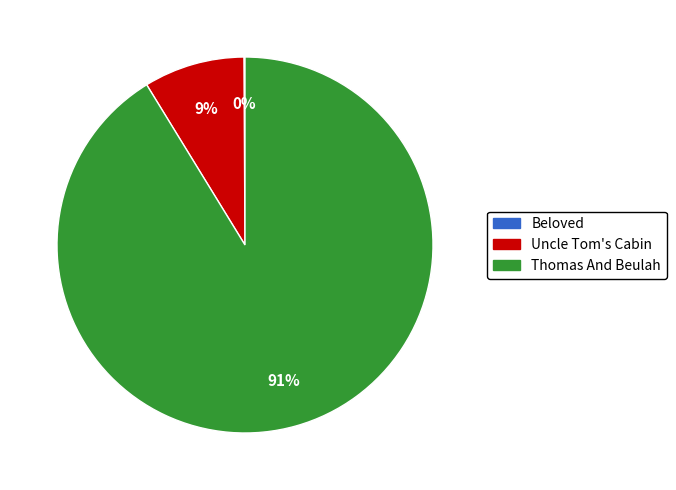

To the nearest percent, what percentage of the pie is Uncle Tom's Cabin?

9%